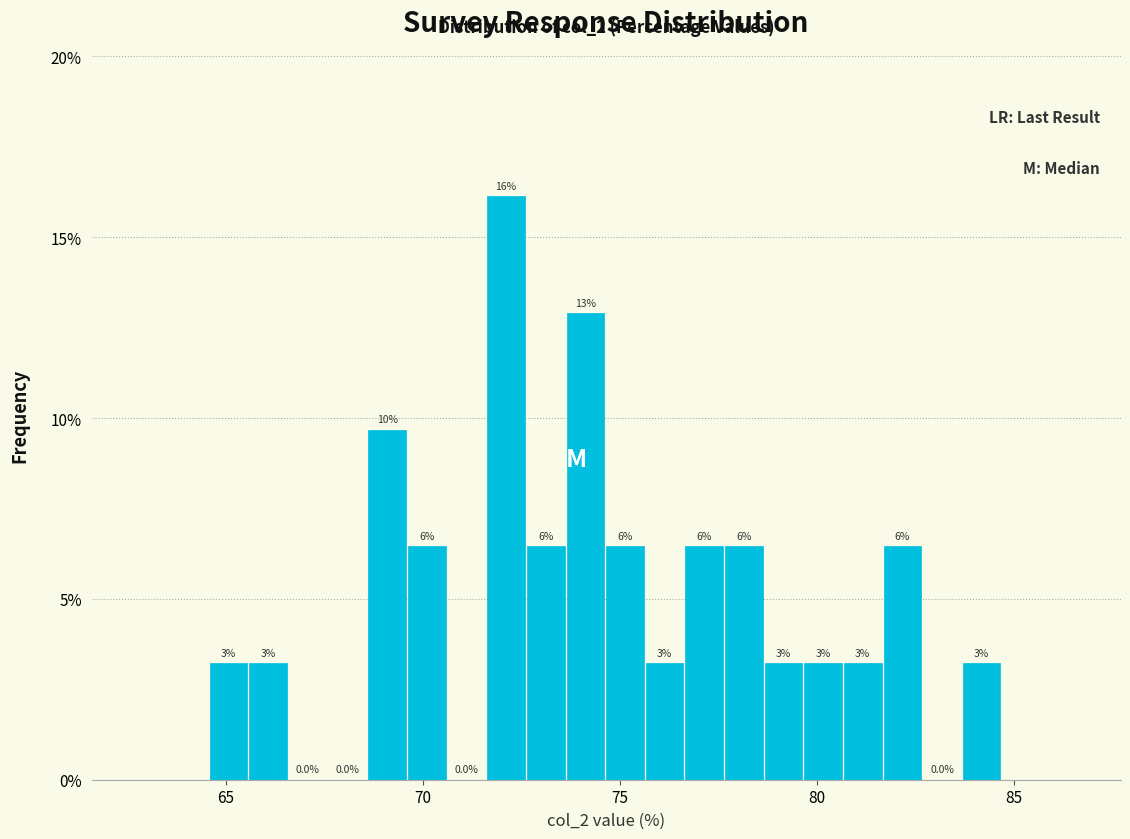

Around what value on the x-axis is the tallest bar? Give the approximate position of its centre, as read against the axis.

72.0